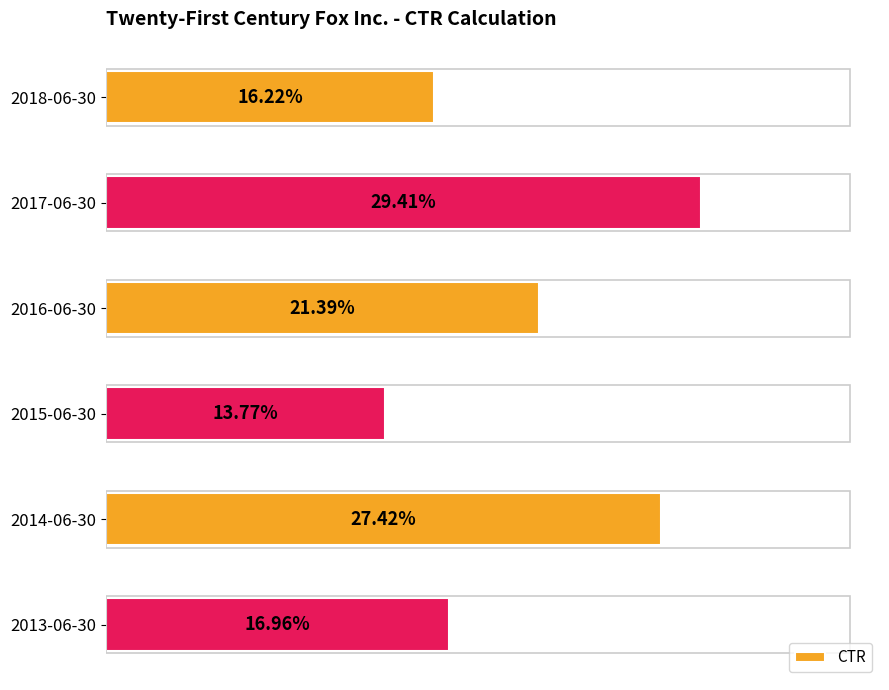

What is the difference between the maximum and minimum values?

0.2